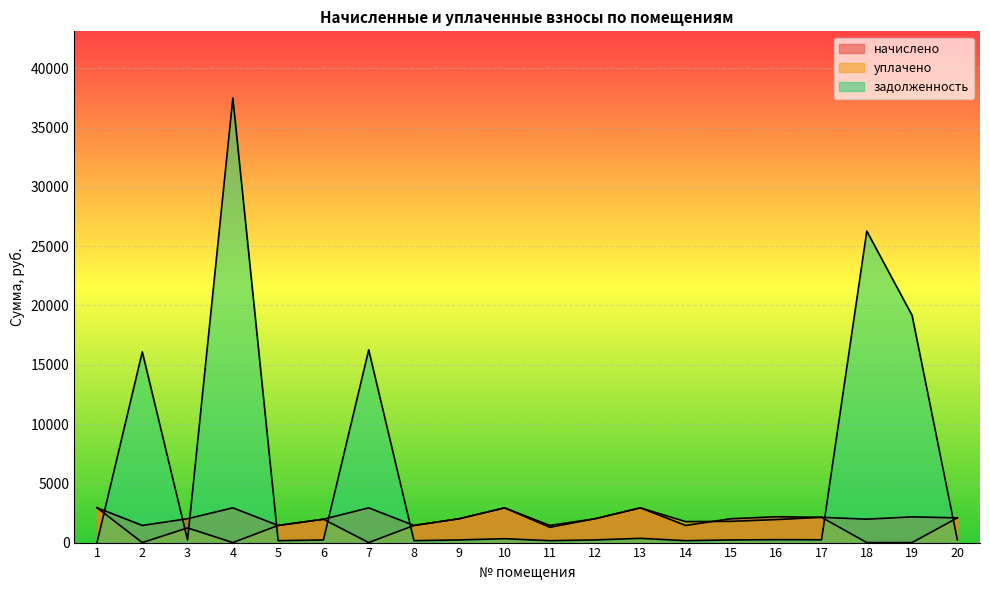

How many lines are shown in the chart?

3